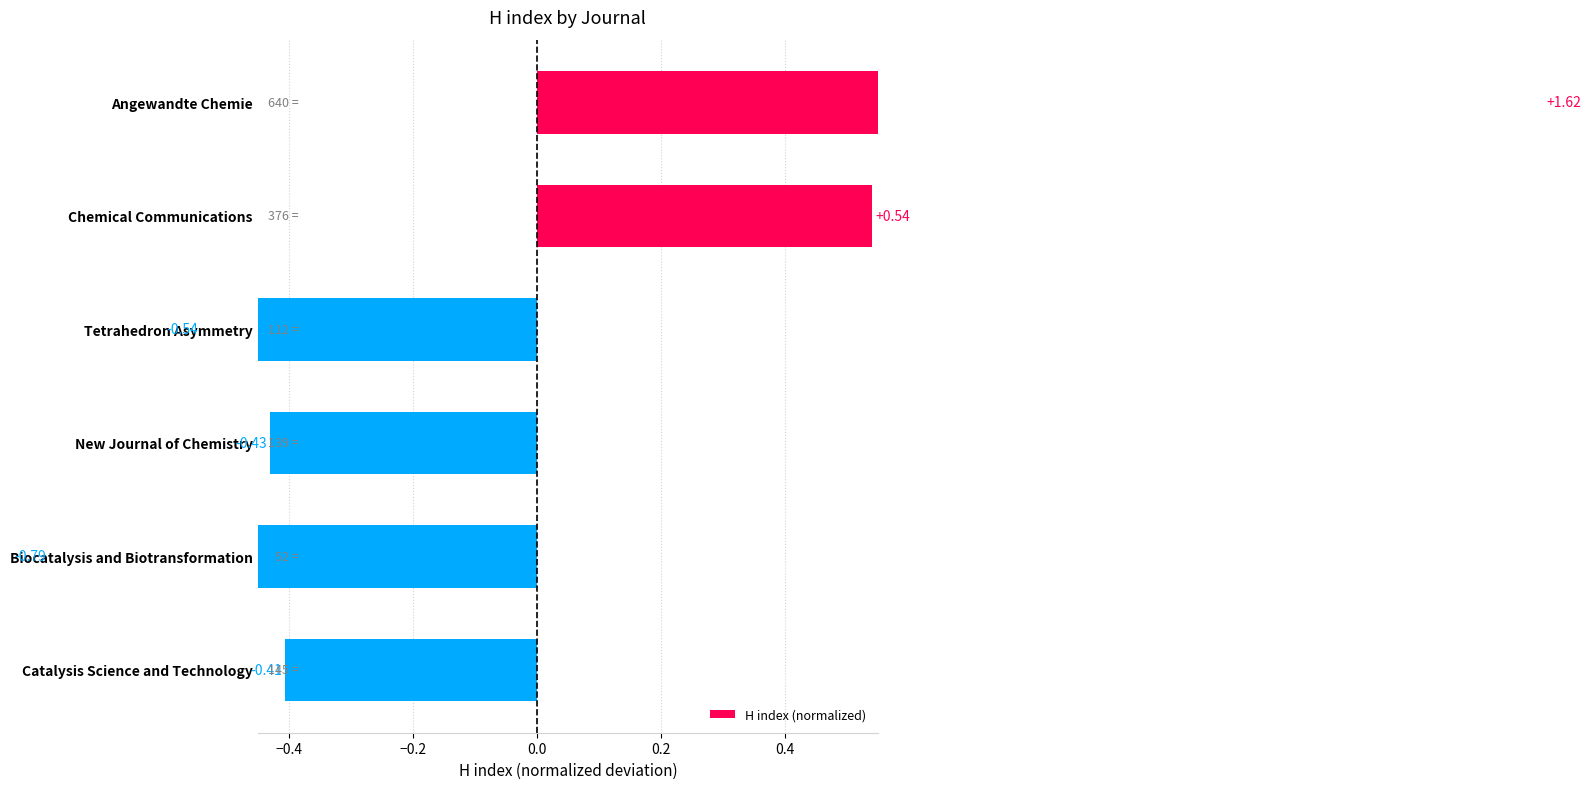

How many values are between 0 and 1?

1